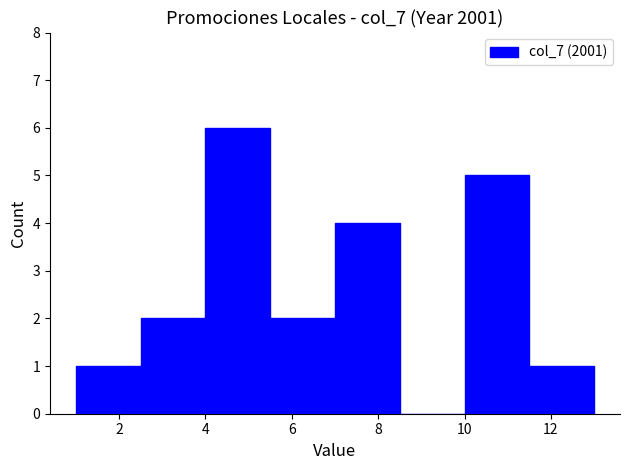

How tall is the bar that spans 2.5 to 4.0 on the x-axis? Neither the bar edges nor the heights are printed on the chart, so give them approximately, as read against the axes.

2